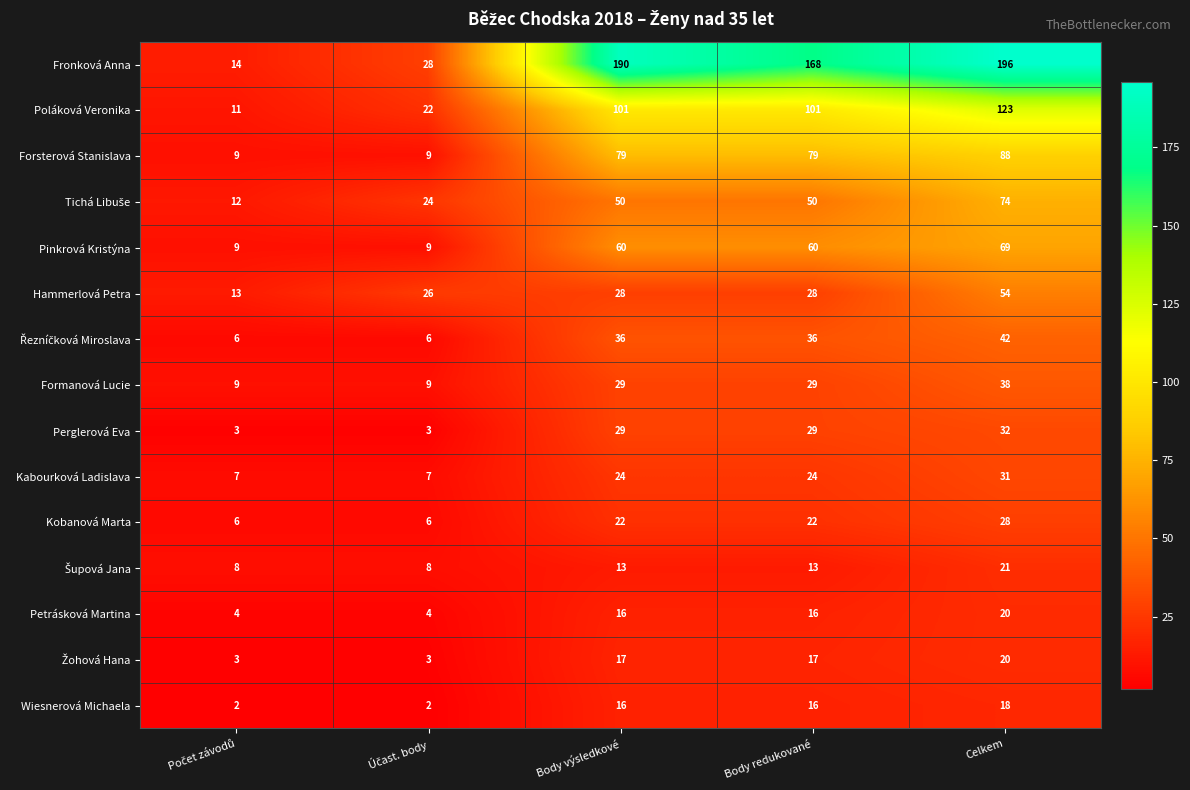

What is the minimum value for Poláková Veronika?

11